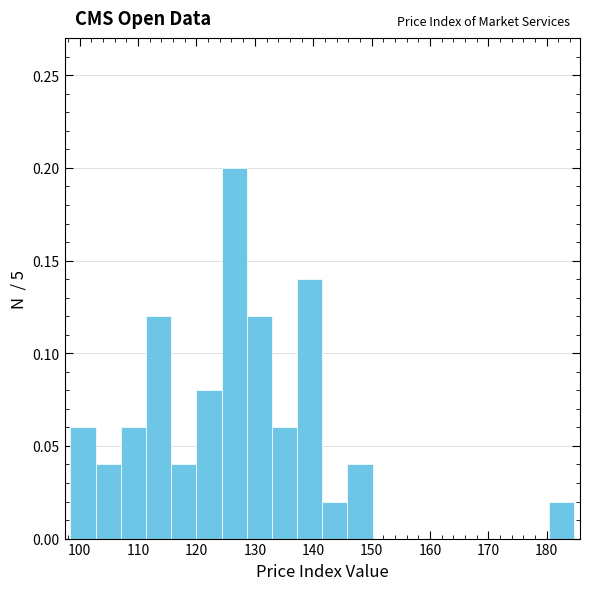

How tall is the bar that spans 124 to 129 on the x-axis? Neither the bar edges nor the heights are printed on the chart, so give them approximately, as read against the axes.

0.20